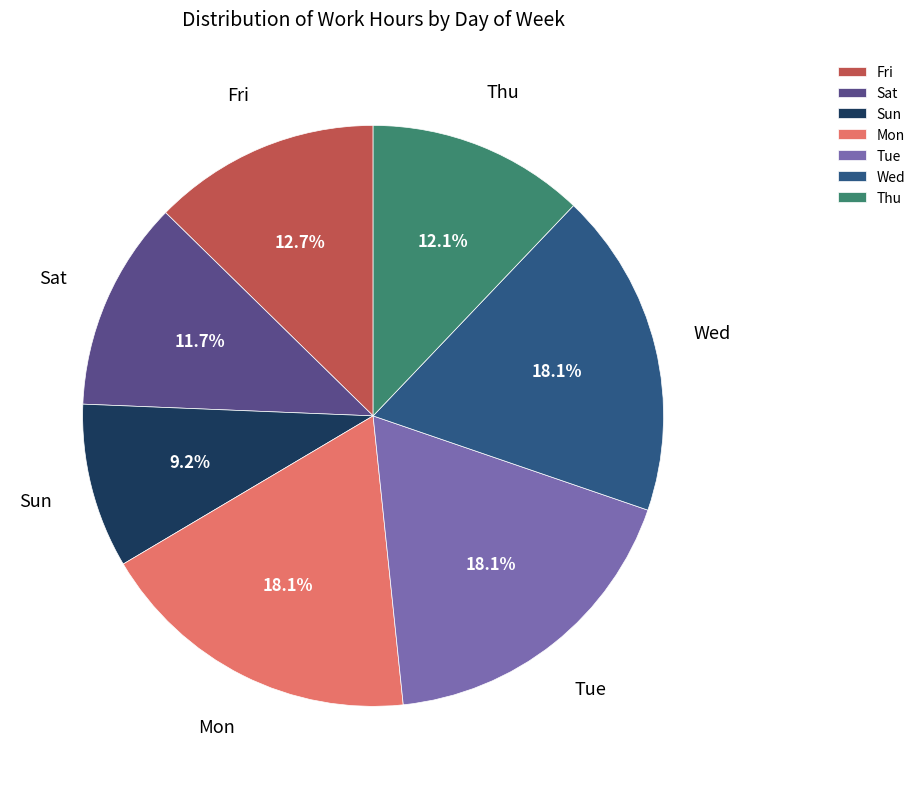

Is there a majority slice in this chart?

No